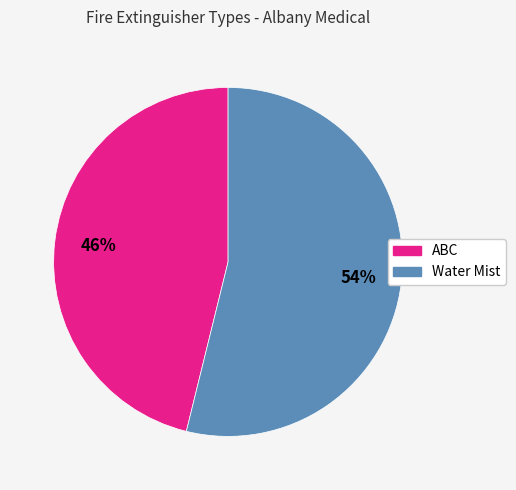

To the nearest percent, what percentage of the pie is ABC?

46%